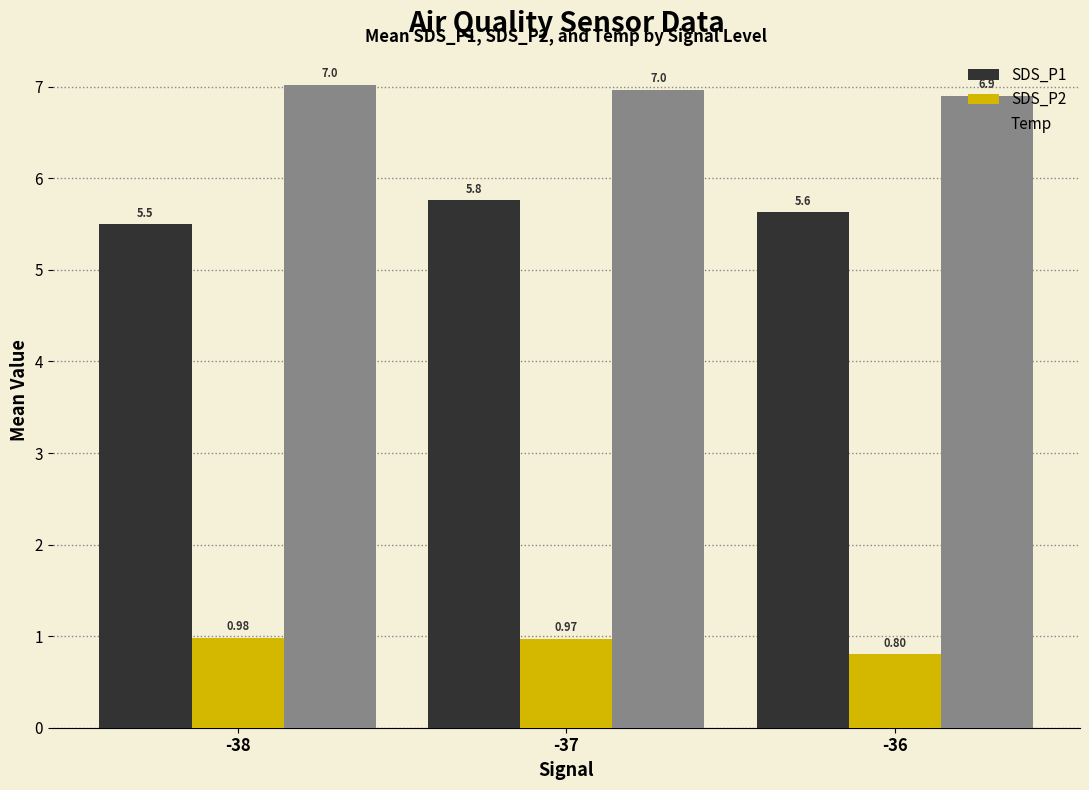

Rank the categories by SDS_P1 value from lowest to highest.

-38, -36, -37